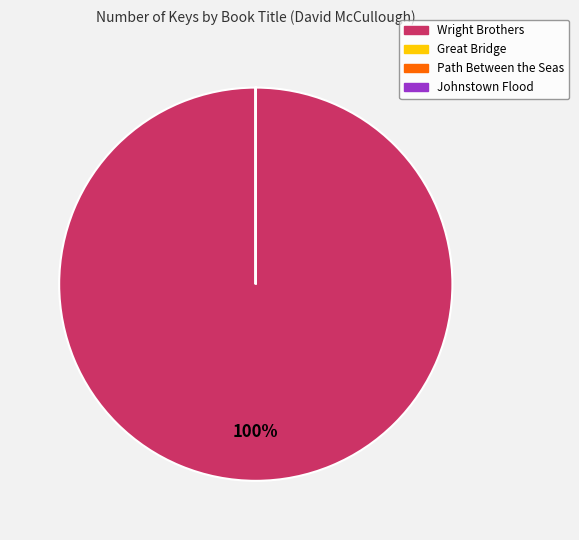

Does Wright Brothers account for over 50% of the chart?

Yes